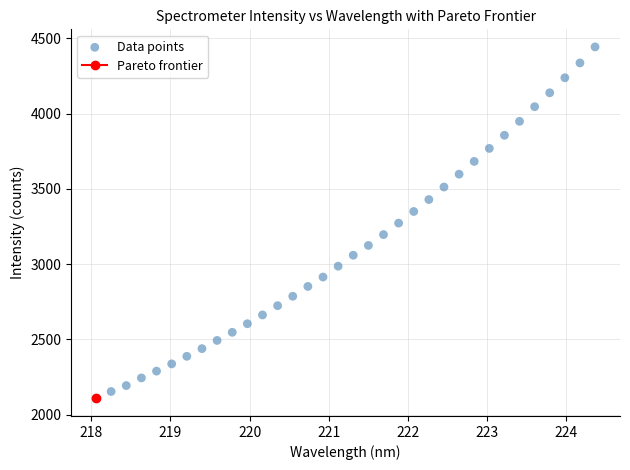

What is the range of Y values (max minus min)?

2334.7